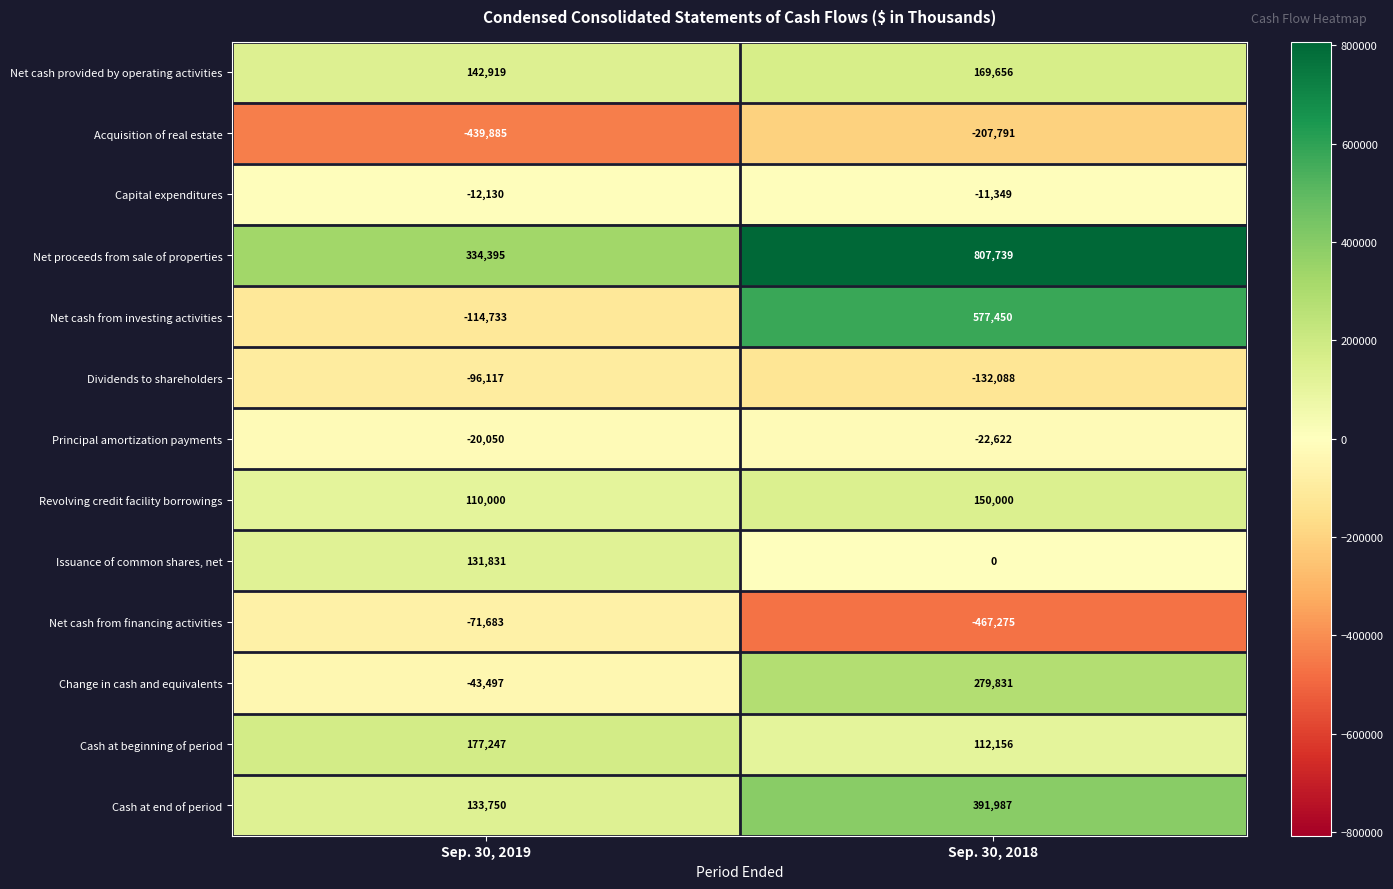

What is the approximate value of Net cash provided by operating activities at Sep. 30, 2019?

142919